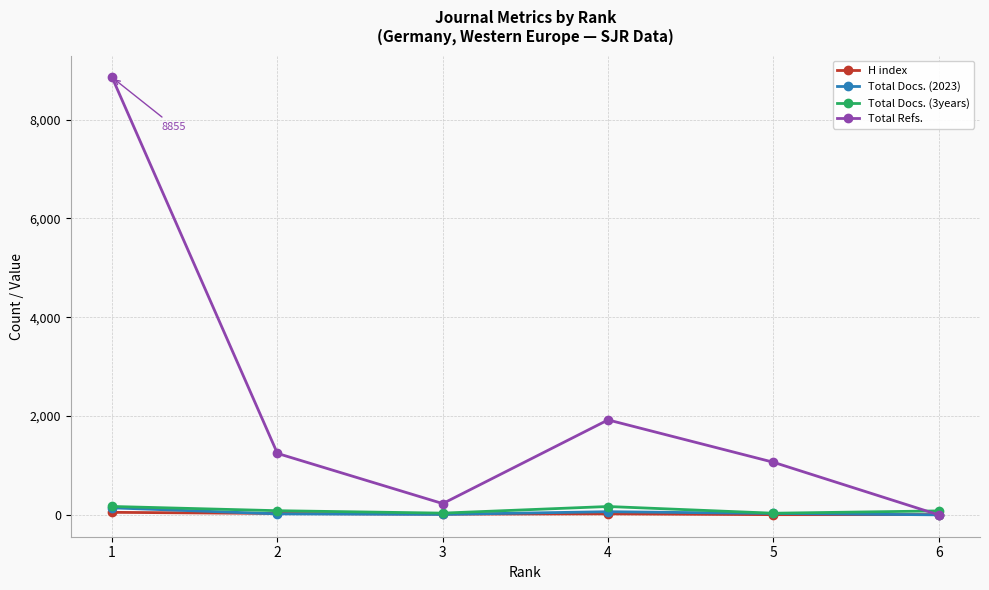

Which series has the largest total across all categories?

Total Refs.